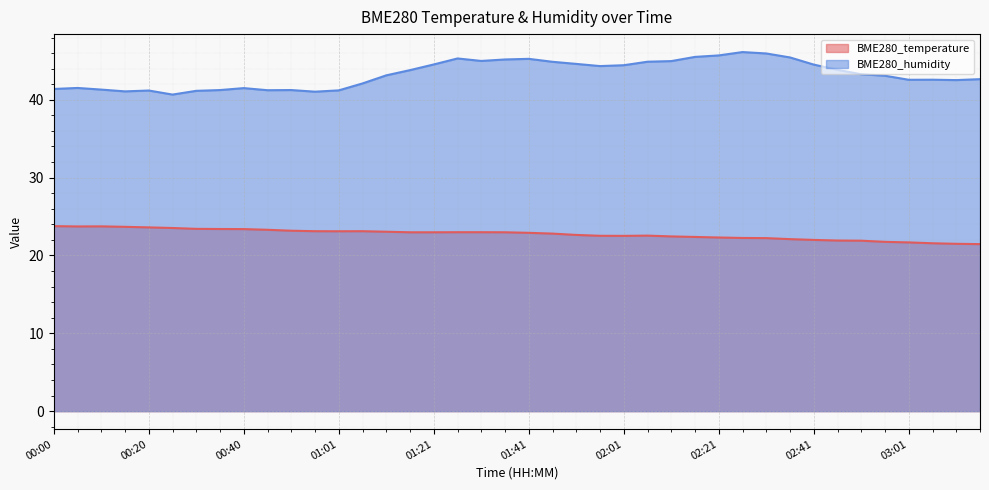

True or false: BME280_humidity and BME280_temperature cross at least once.

False